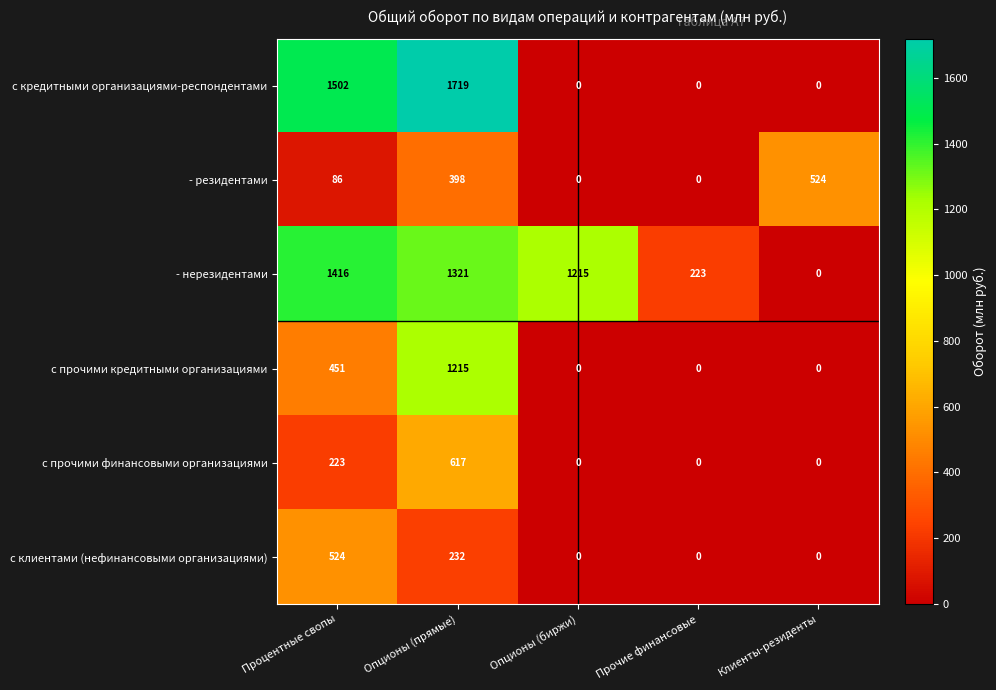

What is the difference between the maximum and minimum values in the с прочими финансовыми организациями series?

617